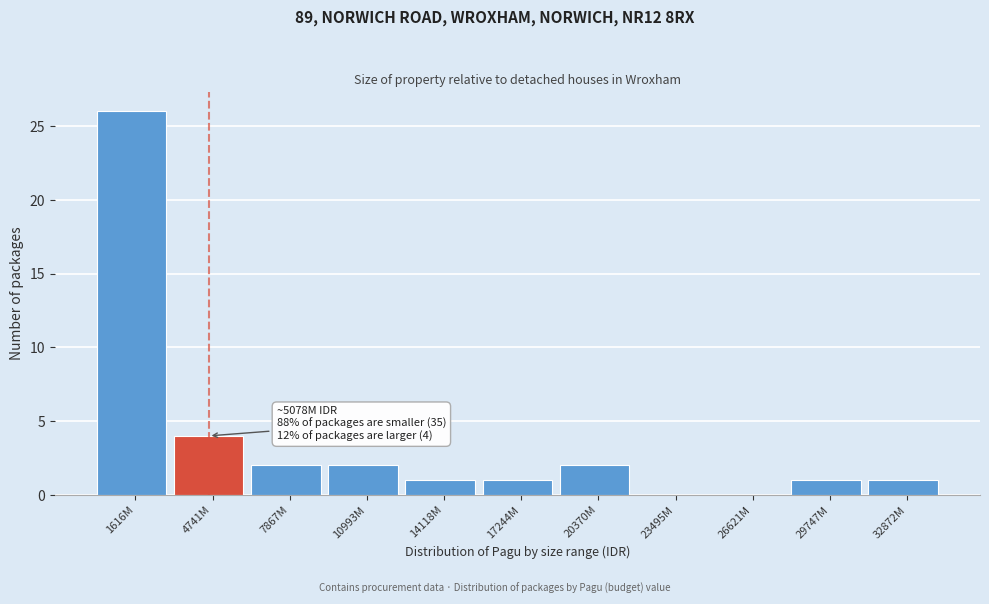

Reading left to right, list all the values displayed in this chart.

1616M=26	4741M=4	7867M=2	10993M=2	14118M=1	17244M=1	20370M=2	23495M=0	26621M=0	29747M=1	32872M=1